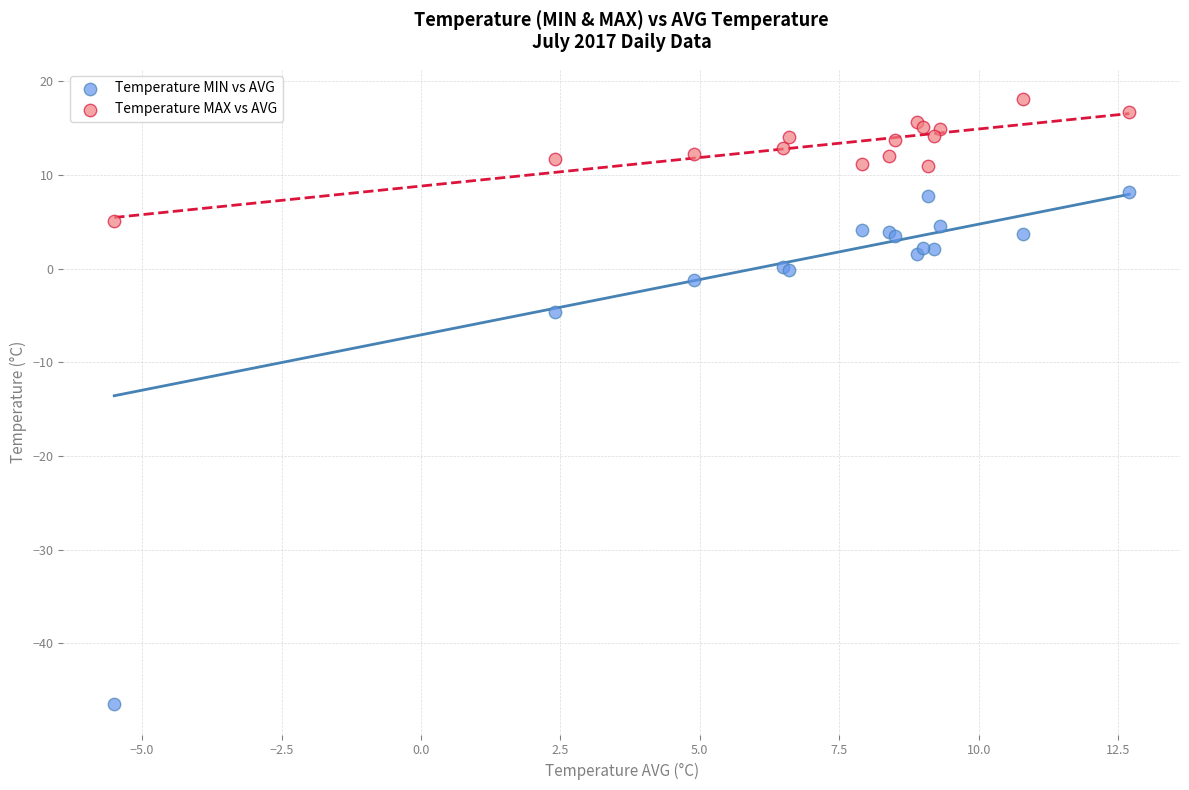

Which series contains the lowest Y value?

Temperature MIN vs AVG